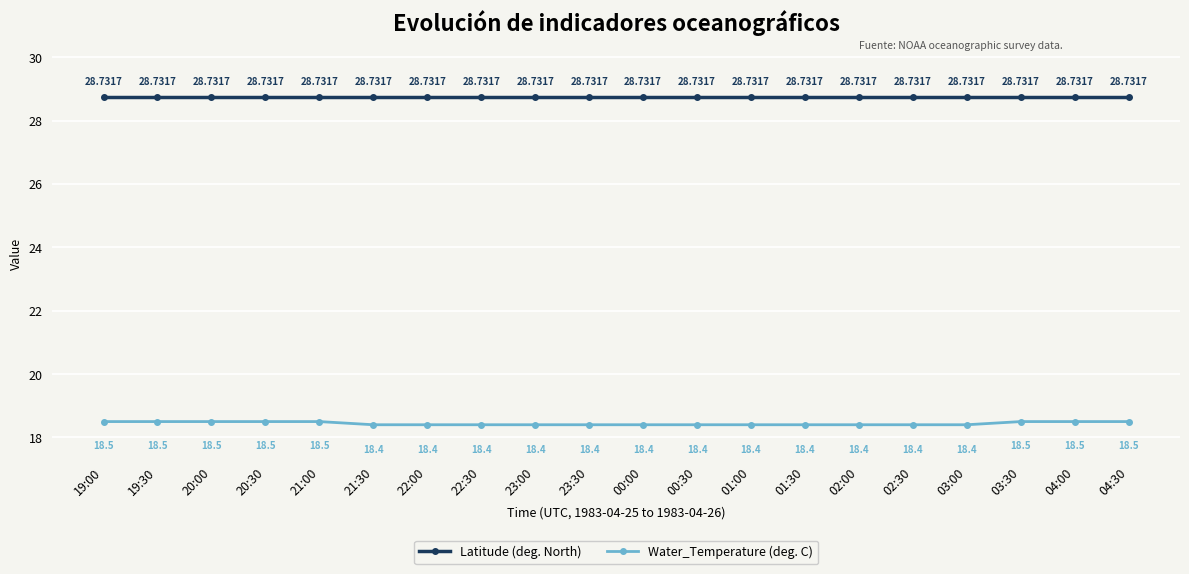

At how many categories does at least one series exceed 20?

20